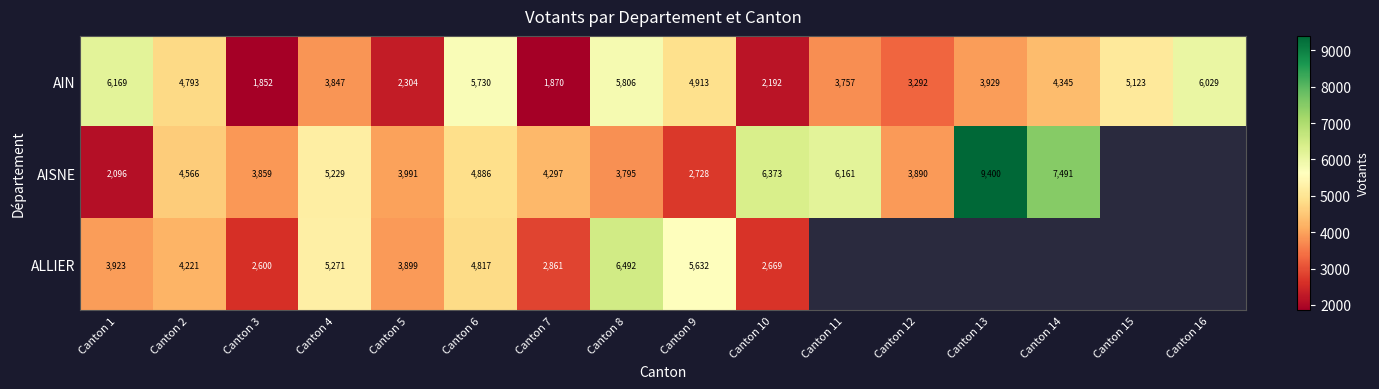

At which label does AIN first exceed 4345?

Canton 1